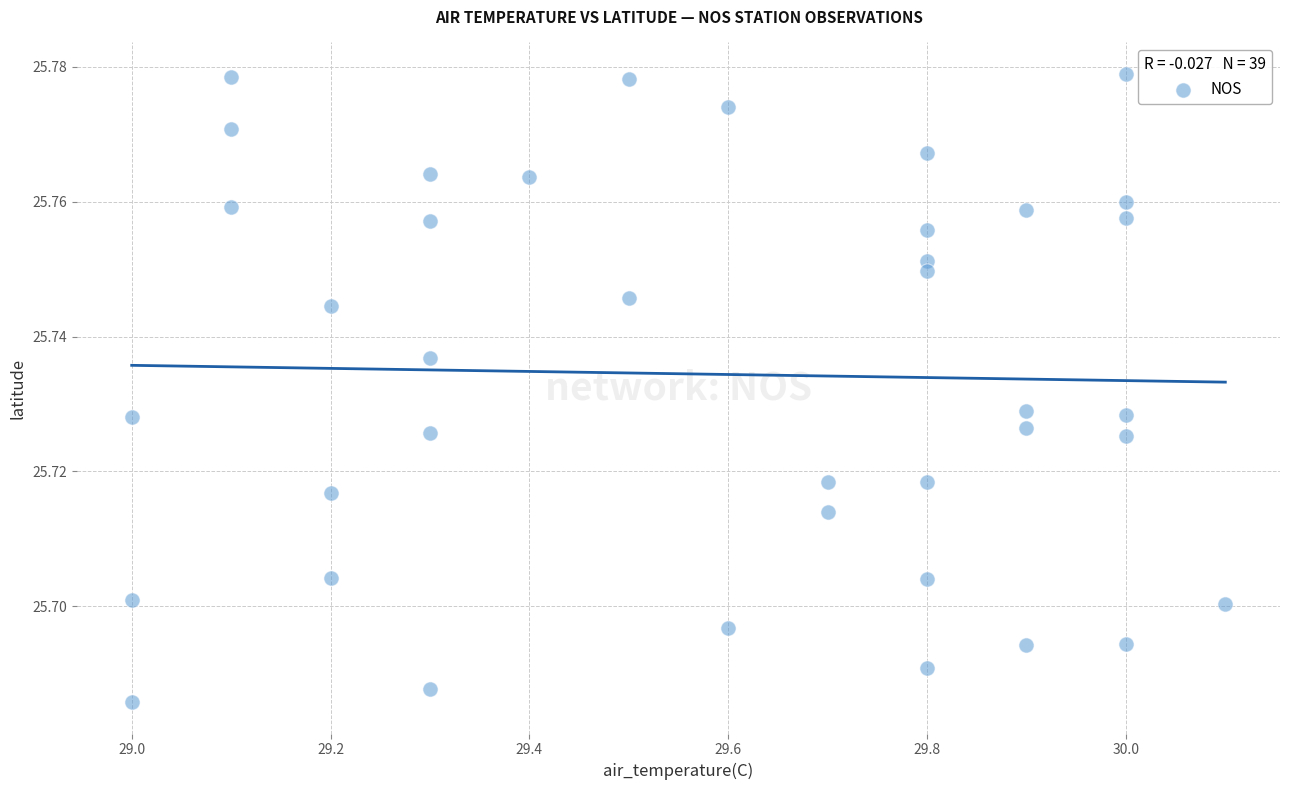

What is the range of X values (max minus min)?

1.1